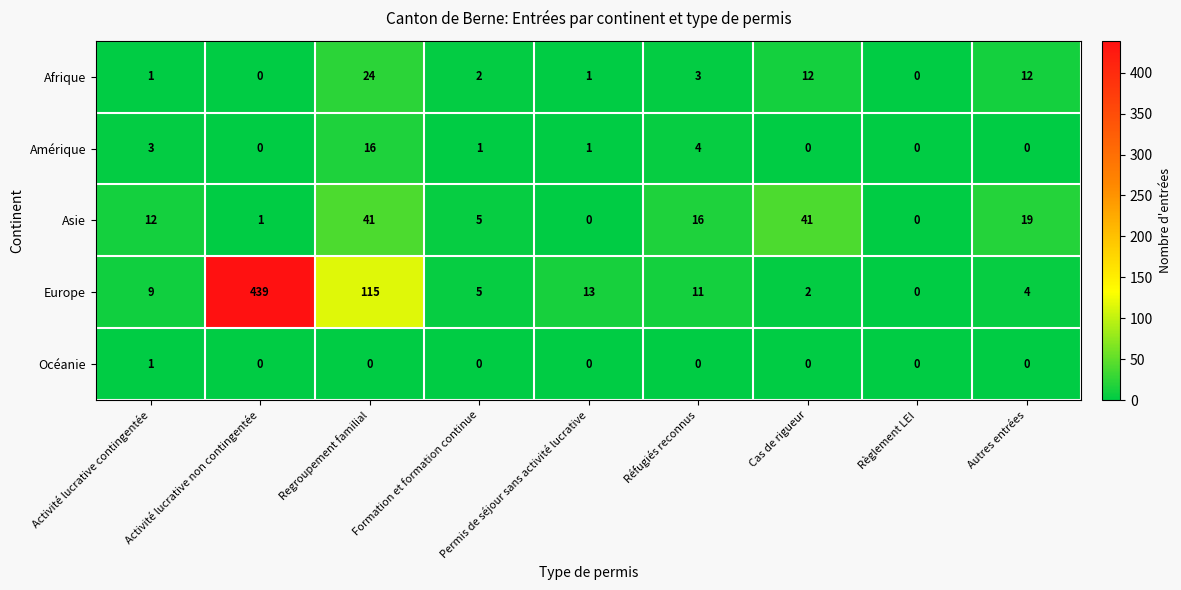

At which category is the sum across all series the highest?

Activité lucrative non contingentée